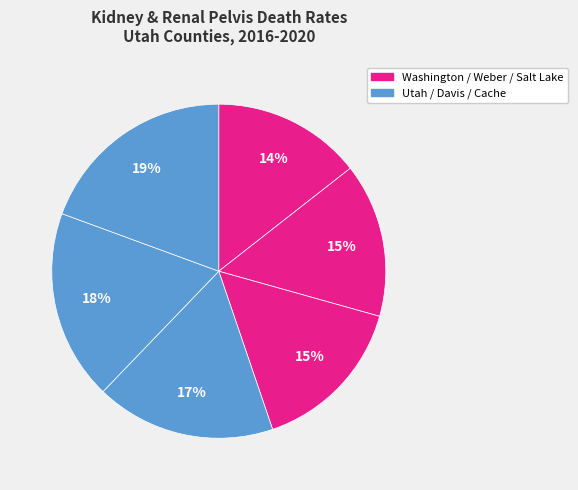

How many slices are in this pie chart?

6